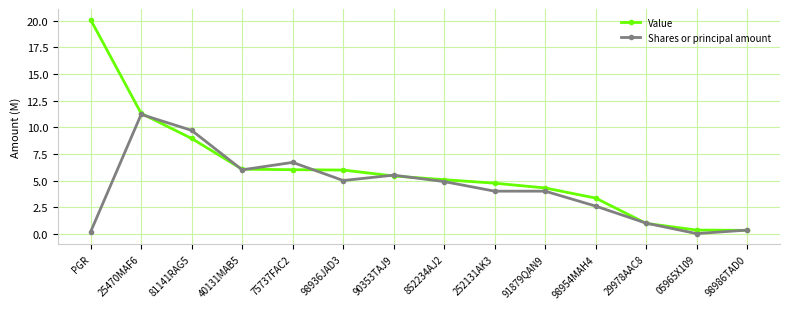

What is the total value across all series at 40131MAB5?

12.1